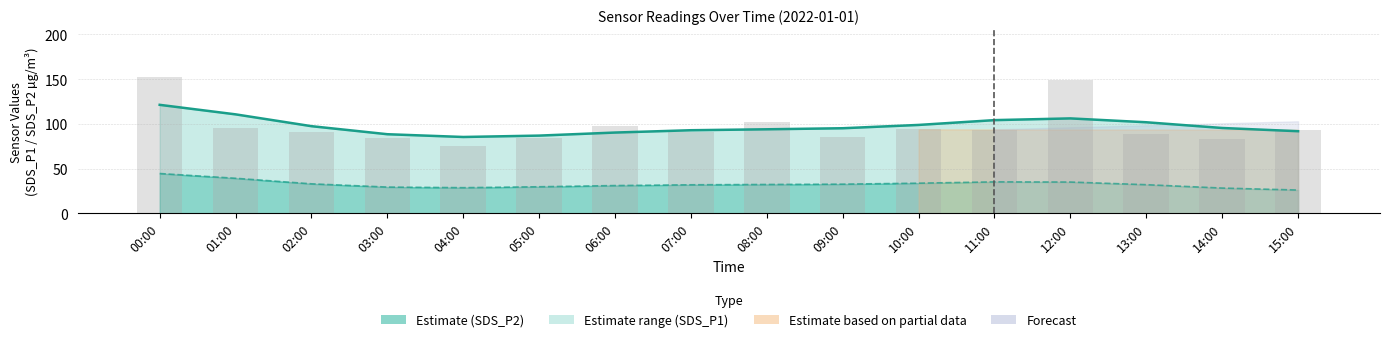

Reading left to right, what are all the values shown in this chart?

00:00=152.6	01:00=95.0	02:00=90.8	03:00=84.2	04:00=75.4	05:00=83.8	06:00=97.9	07:00=90.5	08:00=102.0	09:00=85.3	10:00=94.8	11:00=93.5	12:00=149.5	13:00=89.0	14:00=82.6	15:00=93.6